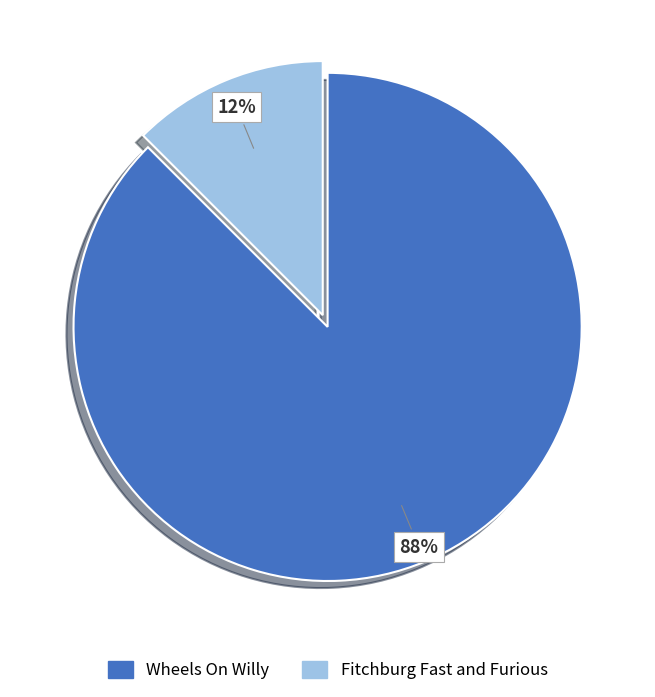

Between Fitchburg Fast and Furious and Wheels On Willy, which is larger?

Wheels On Willy